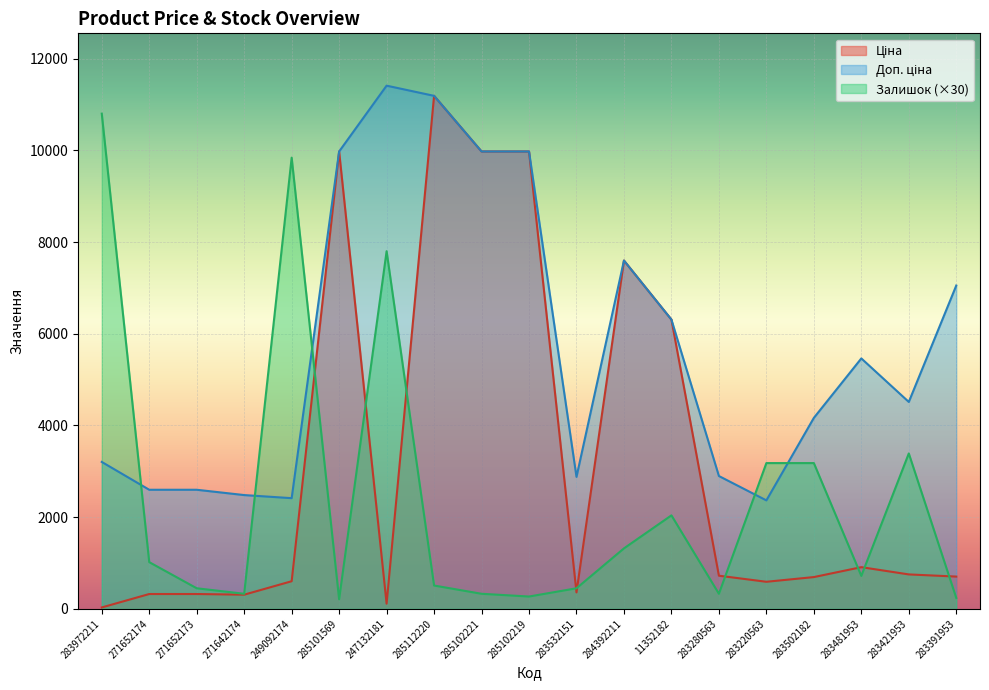

True or false: Залишок has a value of 249.6 at 283532151.

False